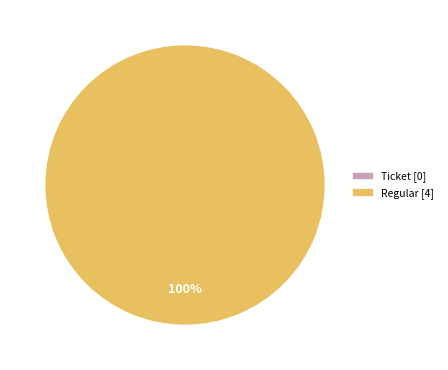

Does Ticket account for over 50% of the chart?

No